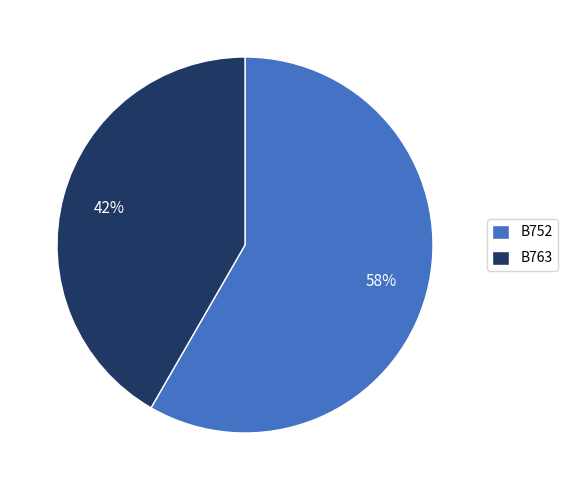

The B763 slice represents 30% of the pie. True or false?

False